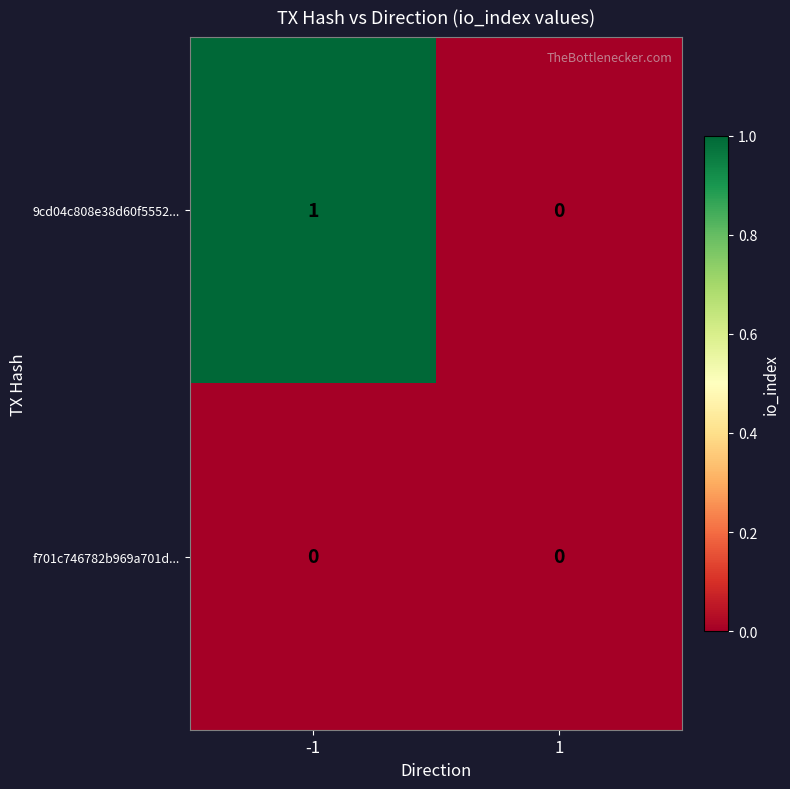

Reading left to right, transcribe all the data shown in this chart.

9cd04c808e38d60f5552...: 1	0
f701c746782b969a701d...: 0	0